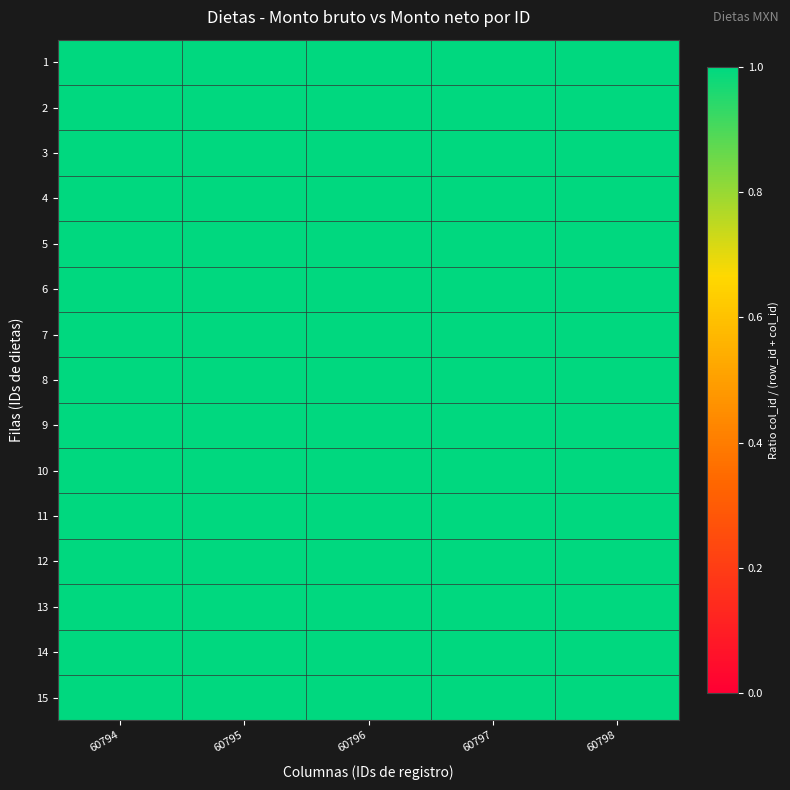

What is the minimum value shown in the chart?

1.0